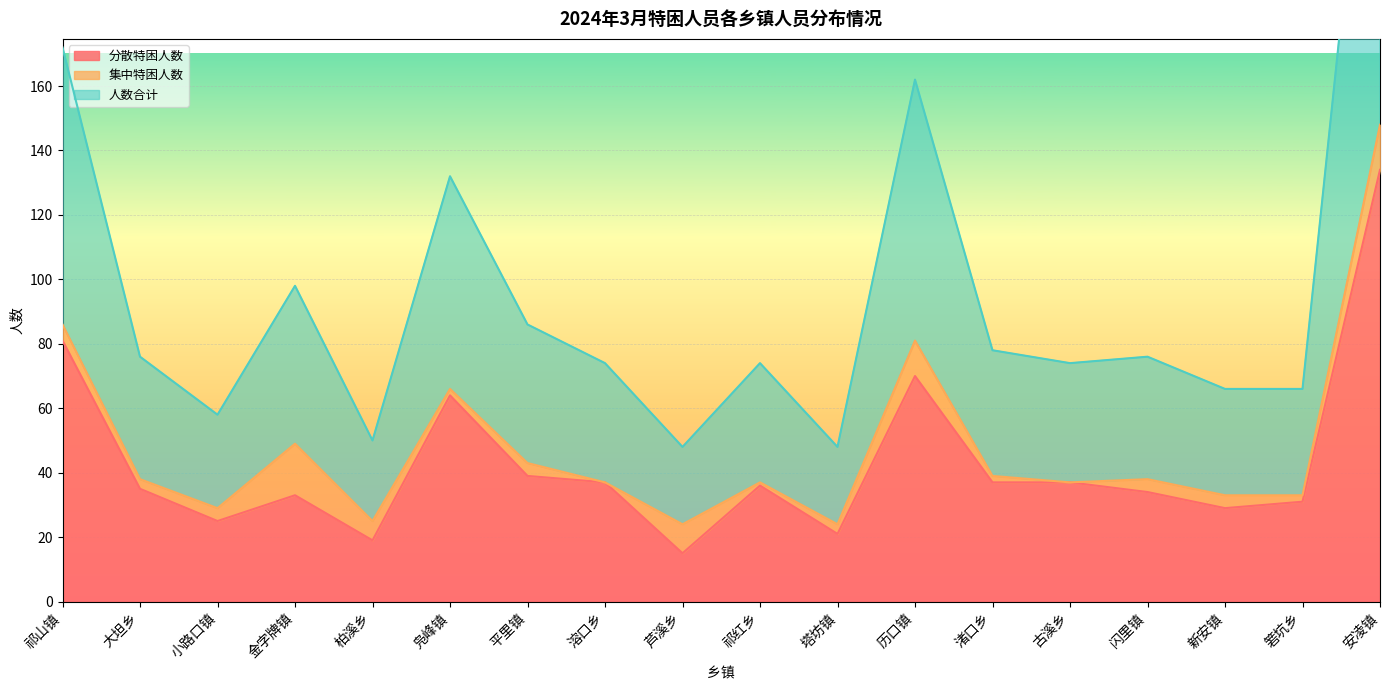

What is the difference between the 分散特困人数 values at 箬坑乡 and 闪里镇?

3